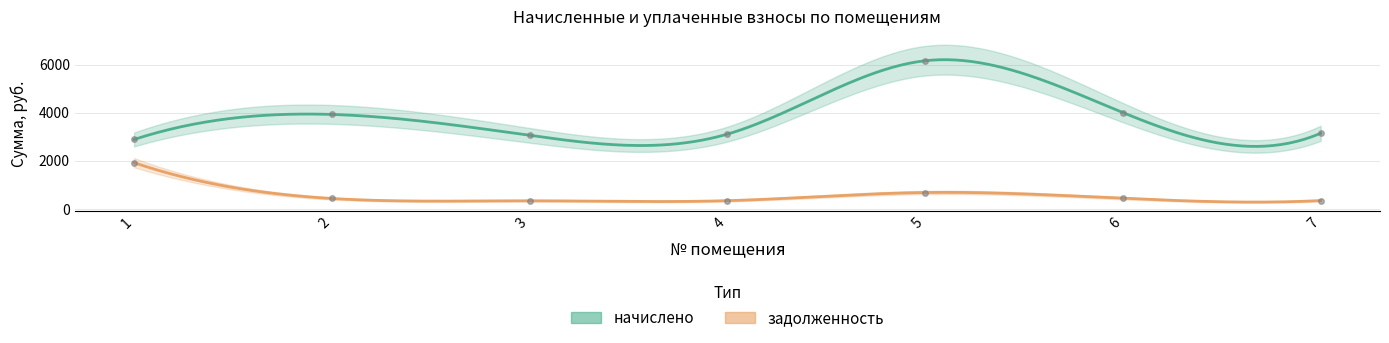

How many values in the начислено series exceed 3144?

4